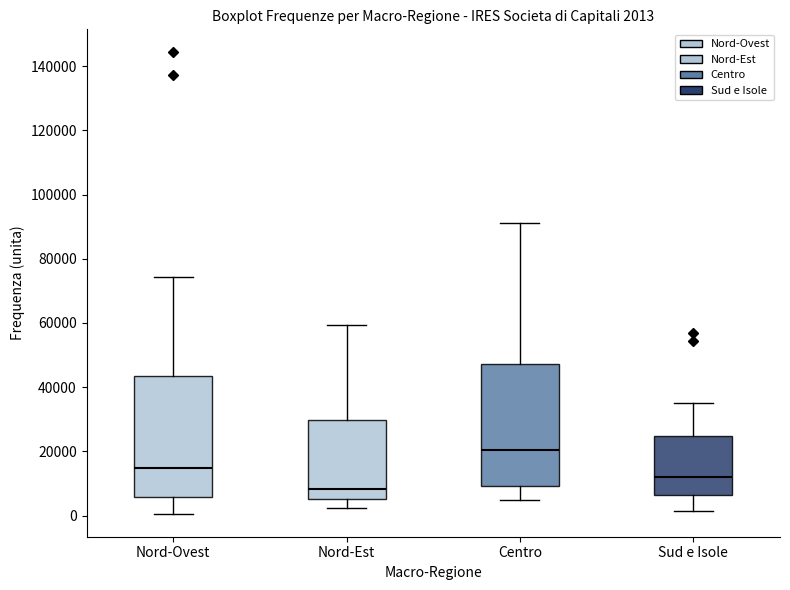

Which box has the lowest median line?

Nord-Est